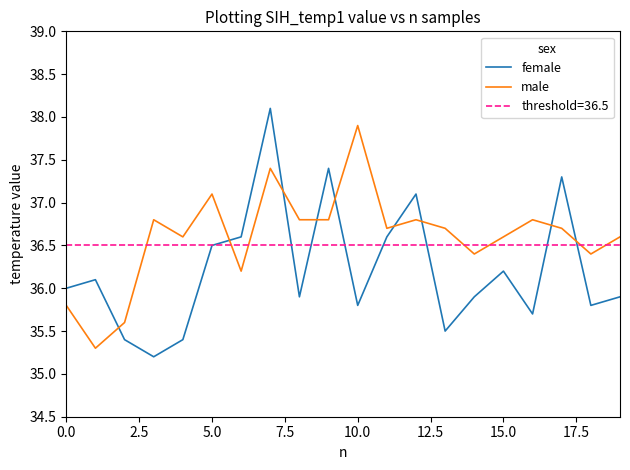

Does the chart display data point markers on the line(s)?

No